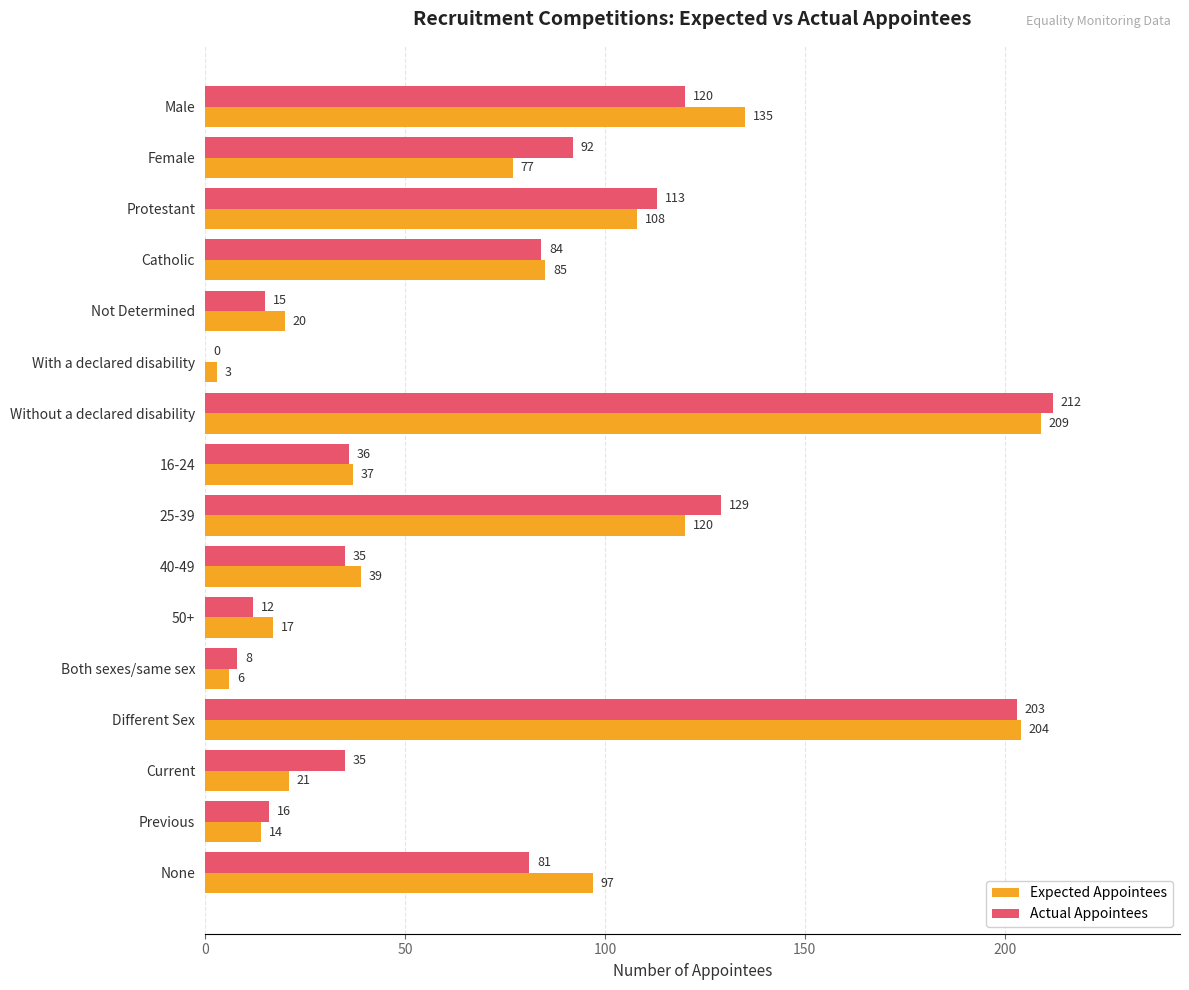

What is the average value of the Actual Appointees series?

74